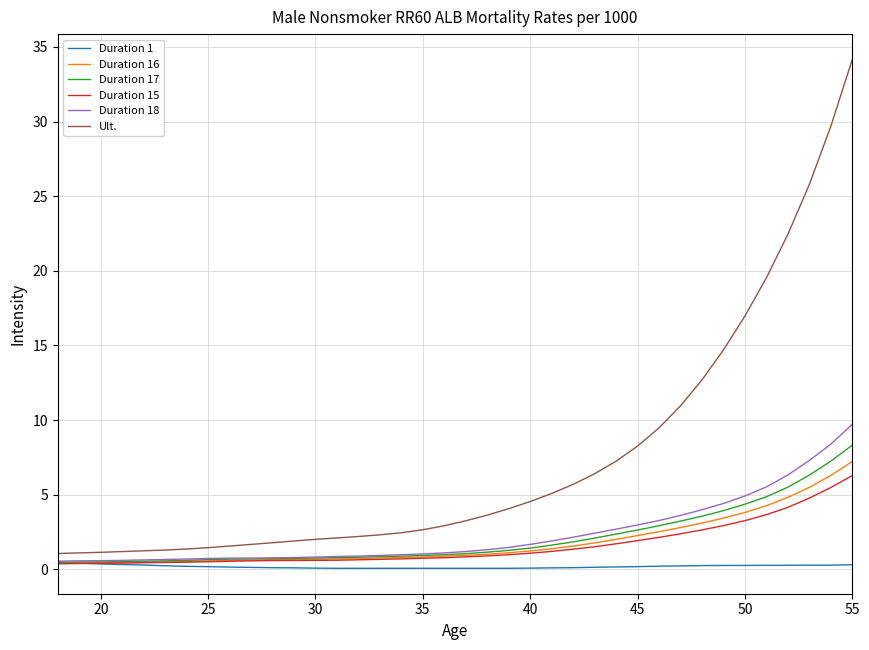

Which series has the widest spread of values?

Ult.